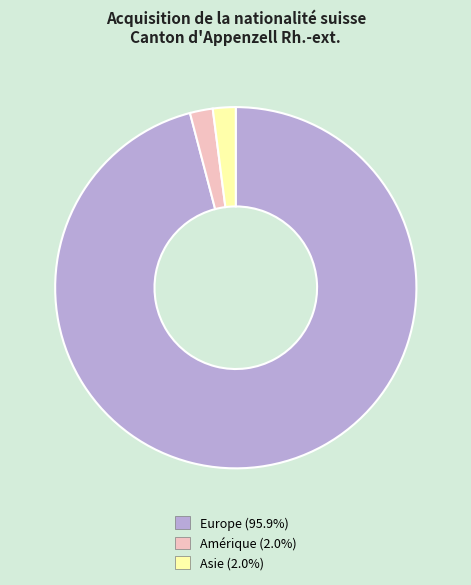

Is there a majority slice in this chart?

Yes